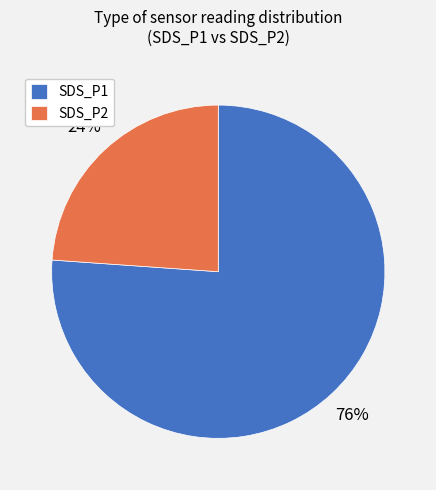

Which slice is the smallest?

SDS_P2